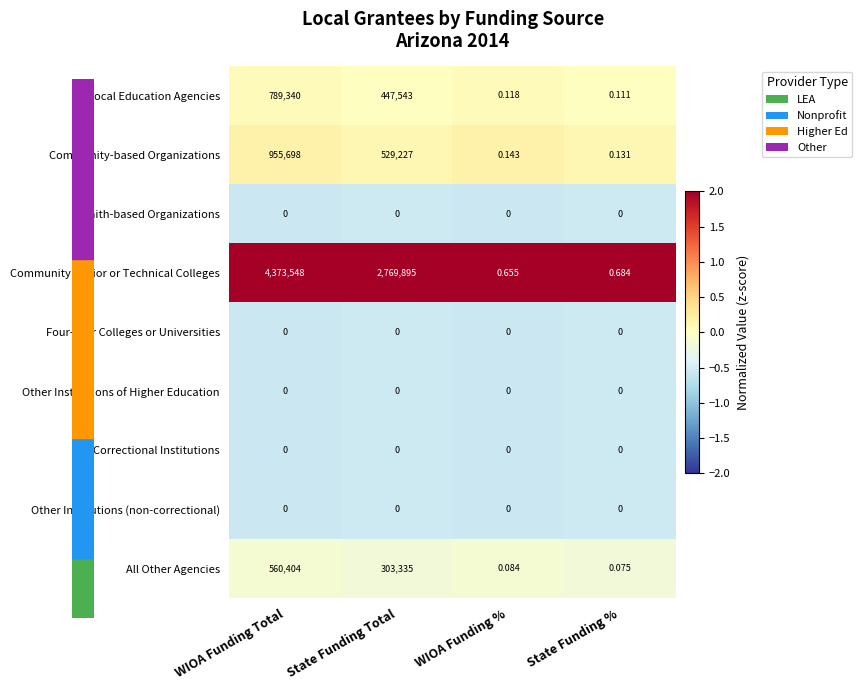

Where does the Community Junior or Technical Colleges series first go above 2769895?

WIOA Funding Total